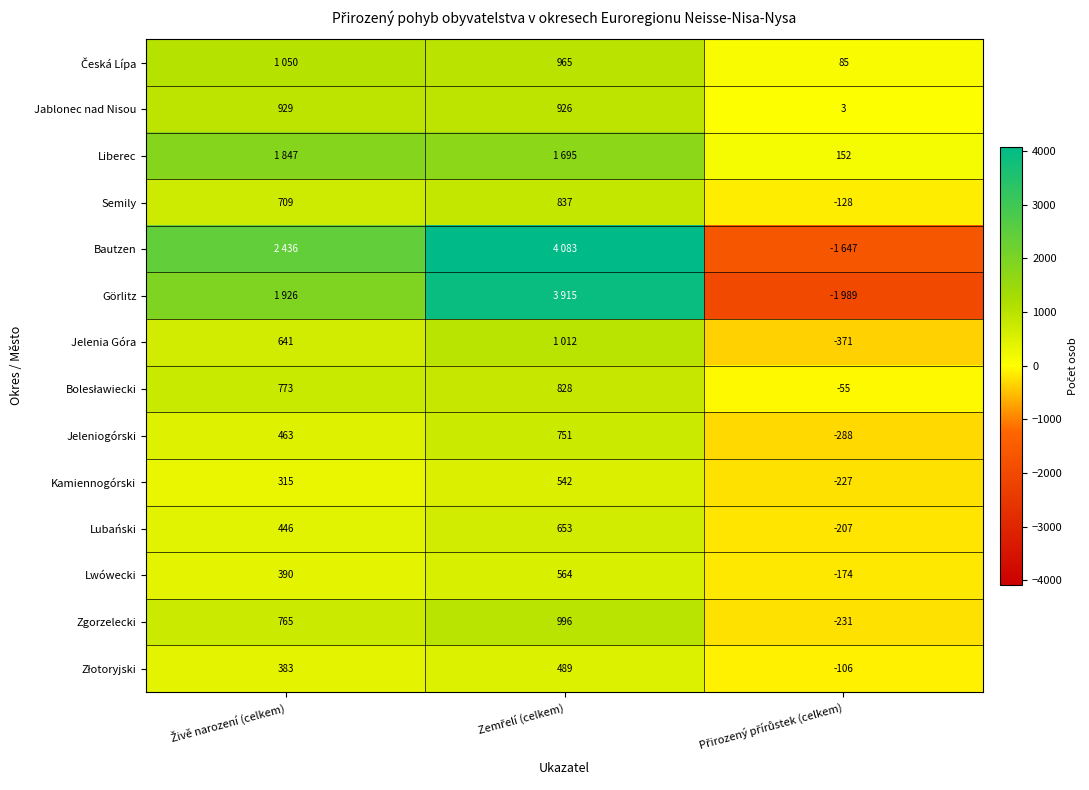

What is the sum of all Zgorzelecki values?

1530